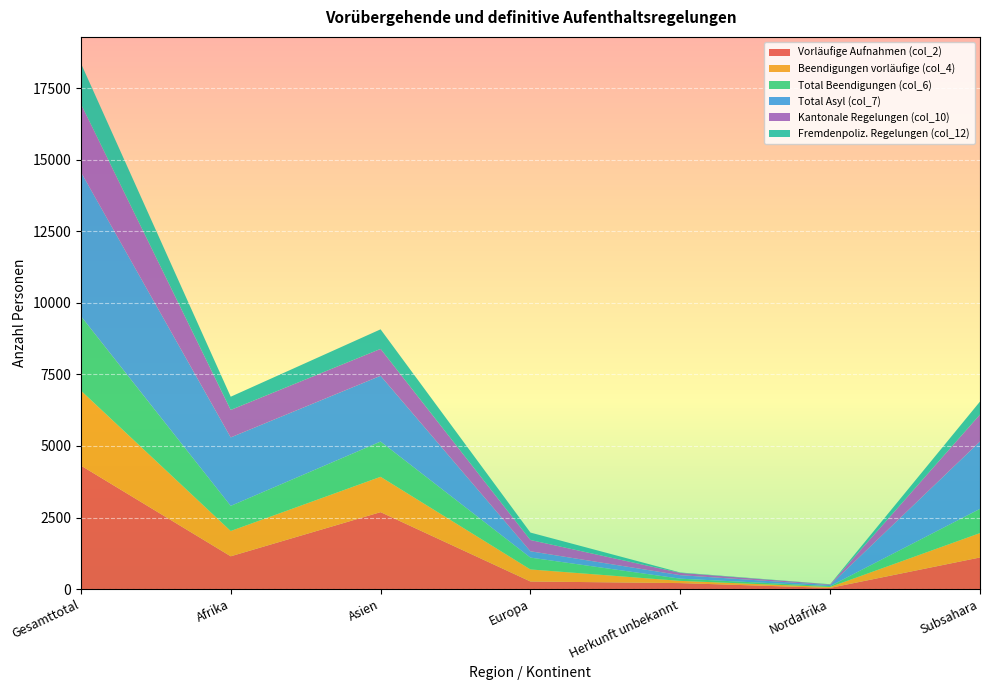

Reading right to left, what are all the values shown in this chart?

Vorläufige Aufnahmen (col_2): 1104	41	209	265	2688	1145	4316
Beendigungen vorläufige (col_4): 852	32	77	421	1234	884	2619
Total Beendigungen (col_6): 846	31	77	413	1231	877	2601
Total Asyl (col_7): 2356	36	122	221	2298	2392	5035
Kantonale Regelungen (col_10): 940	20	81	394	940	960	2381
Fremdenpoliz. Regelungen (col_12): 453	9	13	260	683	462	1420